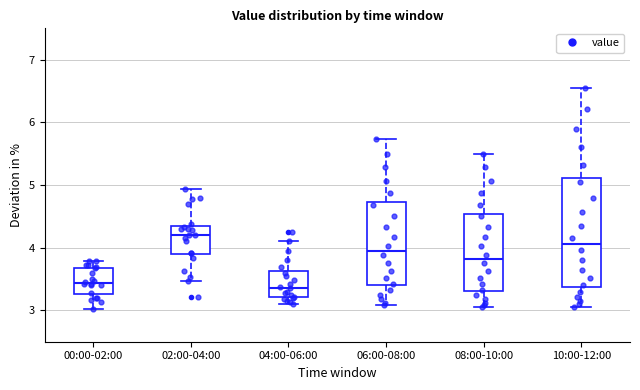

Reading left to right, read every box against the y-axis: the position of its median line, the range the box covers, and the ends of its whiskers. The values are not printed on the chart, so give them approximately, as read against the axis.

00:00-02:00: median 3.4, box 3.3 to 3.7, whiskers 3.0 to 3.8
02:00-04:00: median 4.2, box 3.9 to 4.3, whiskers 3.5 to 4.9
04:00-06:00: median 3.4, box 3.2 to 3.6, whiskers 3.1 to 4.1
06:00-08:00: median 4.0, box 3.4 to 4.7, whiskers 3.1 to 5.7
08:00-10:00: median 3.8, box 3.3 to 4.5, whiskers 3.1 to 5.5
10:00-12:00: median 4.1, box 3.4 to 5.1, whiskers 3.1 to 6.6